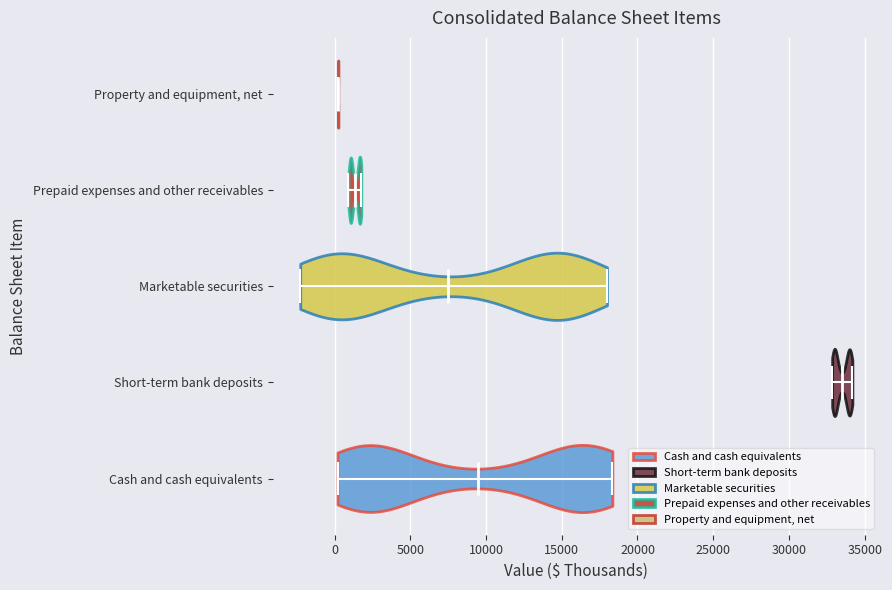

Which violin has the furthest to the left median line?

Property and equipment, net